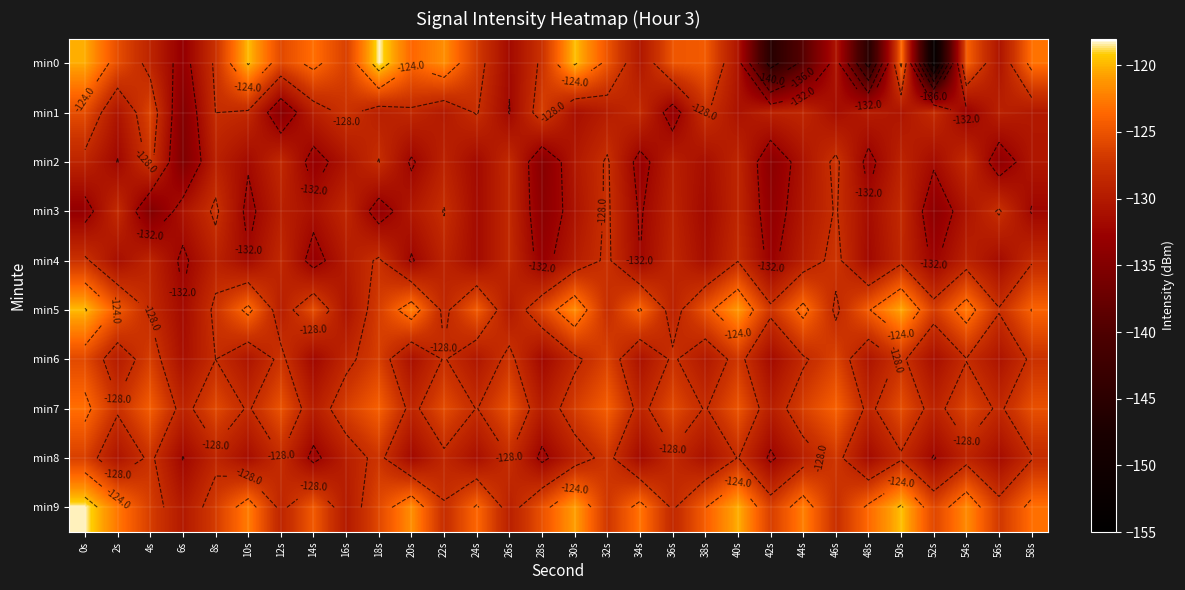

What is the sum of the min9 values at 32s and 34s?

-250.0